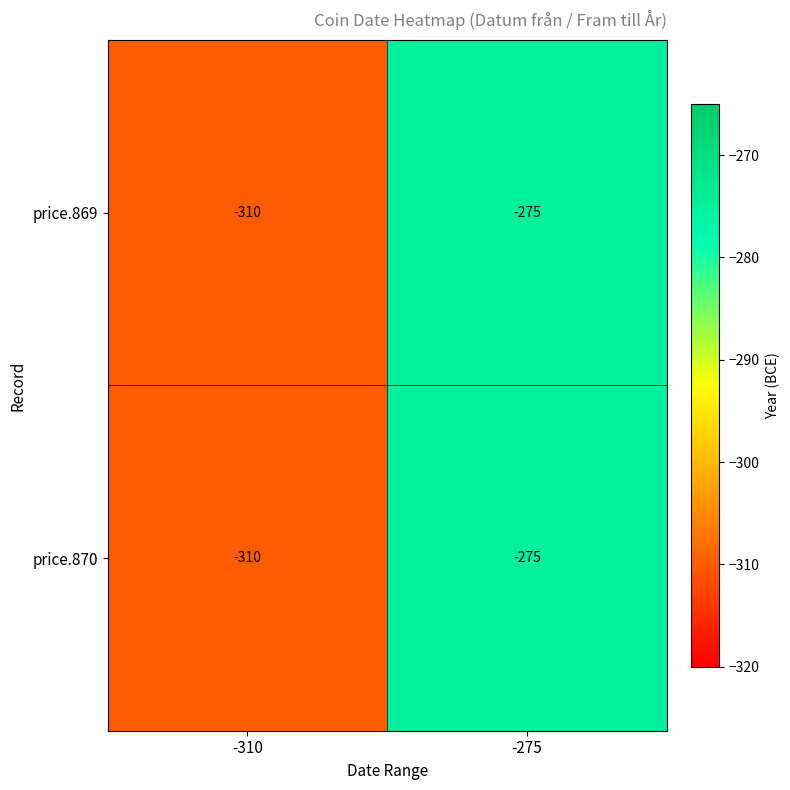

Which label corresponds to the largest value in the chart?

-275